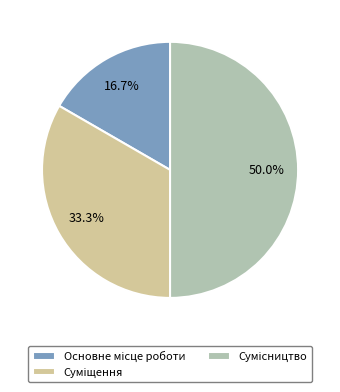

To the nearest percent, what percentage of the pie is Основне місце роботи?

17%